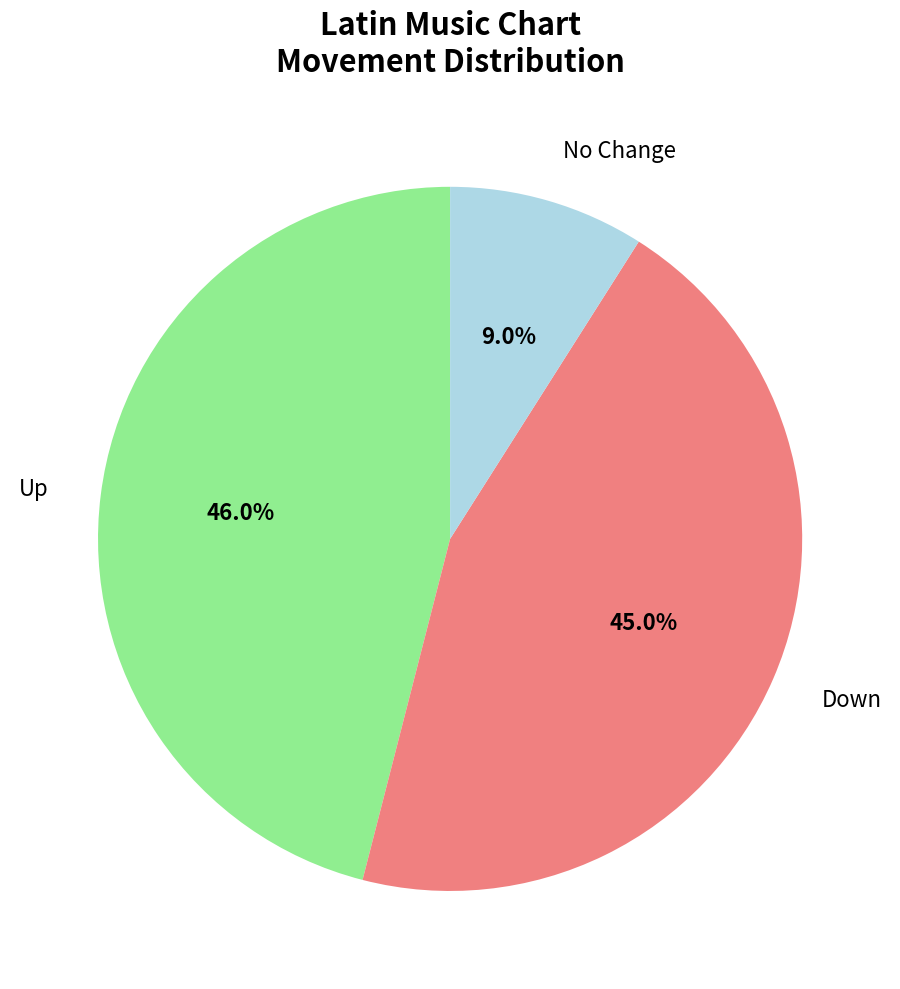

What portion of the pie excludes Up?

54.0%